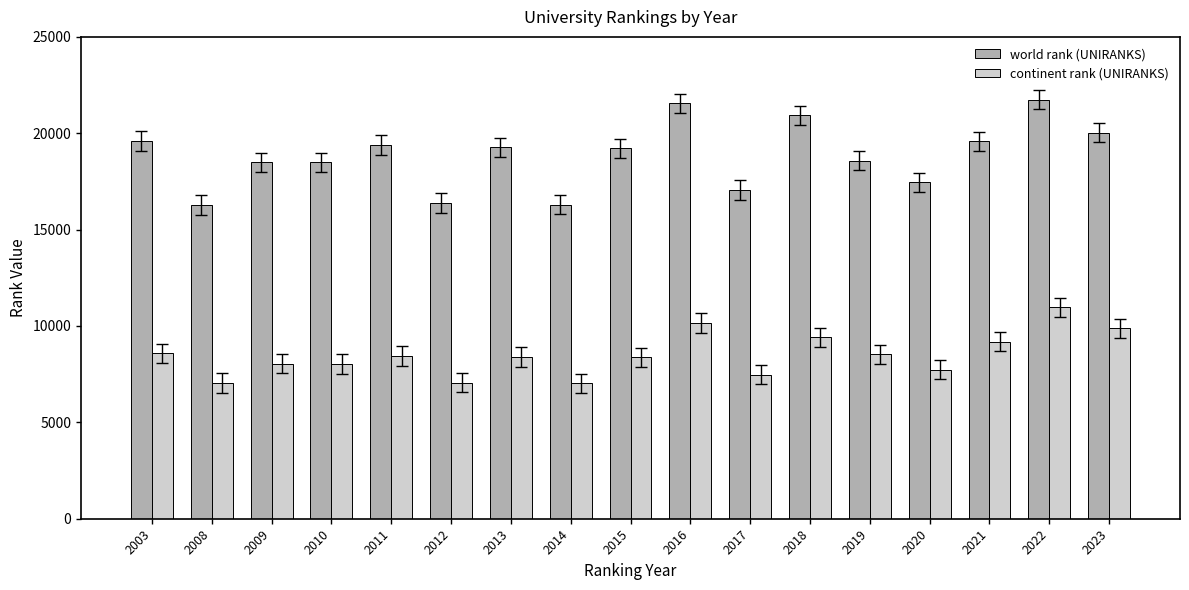

The value of continent rank (UNIRANKS) at 2012 is 11524. True or false?

False